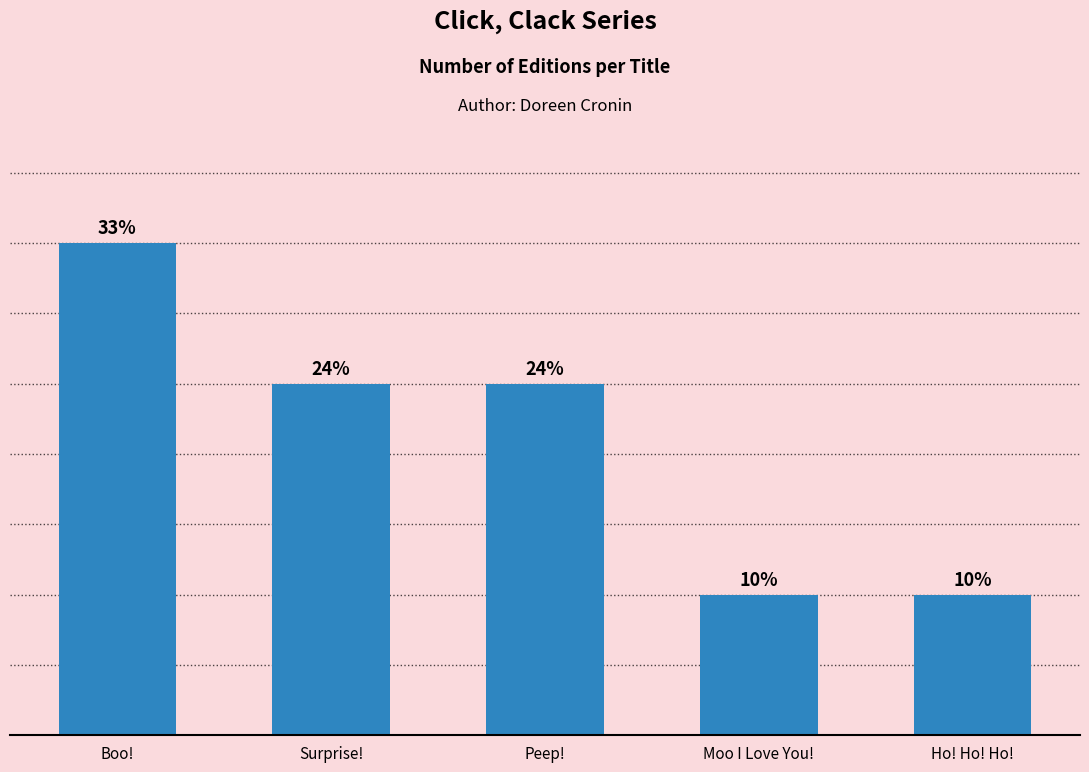

Are the bars horizontal?

No